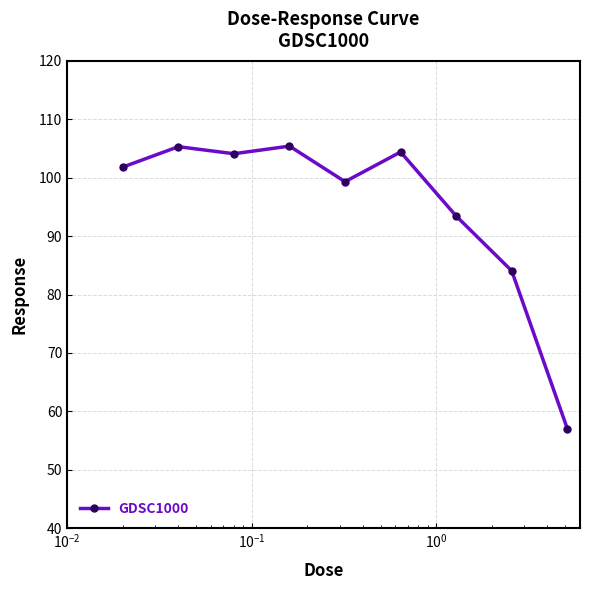

What is the difference between the maximum and minimum values?

48.4